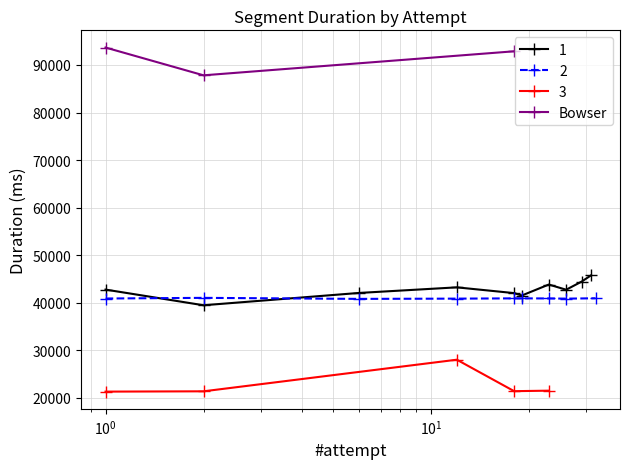

What is the value of the Bowser point at the 1st from the left?

93663